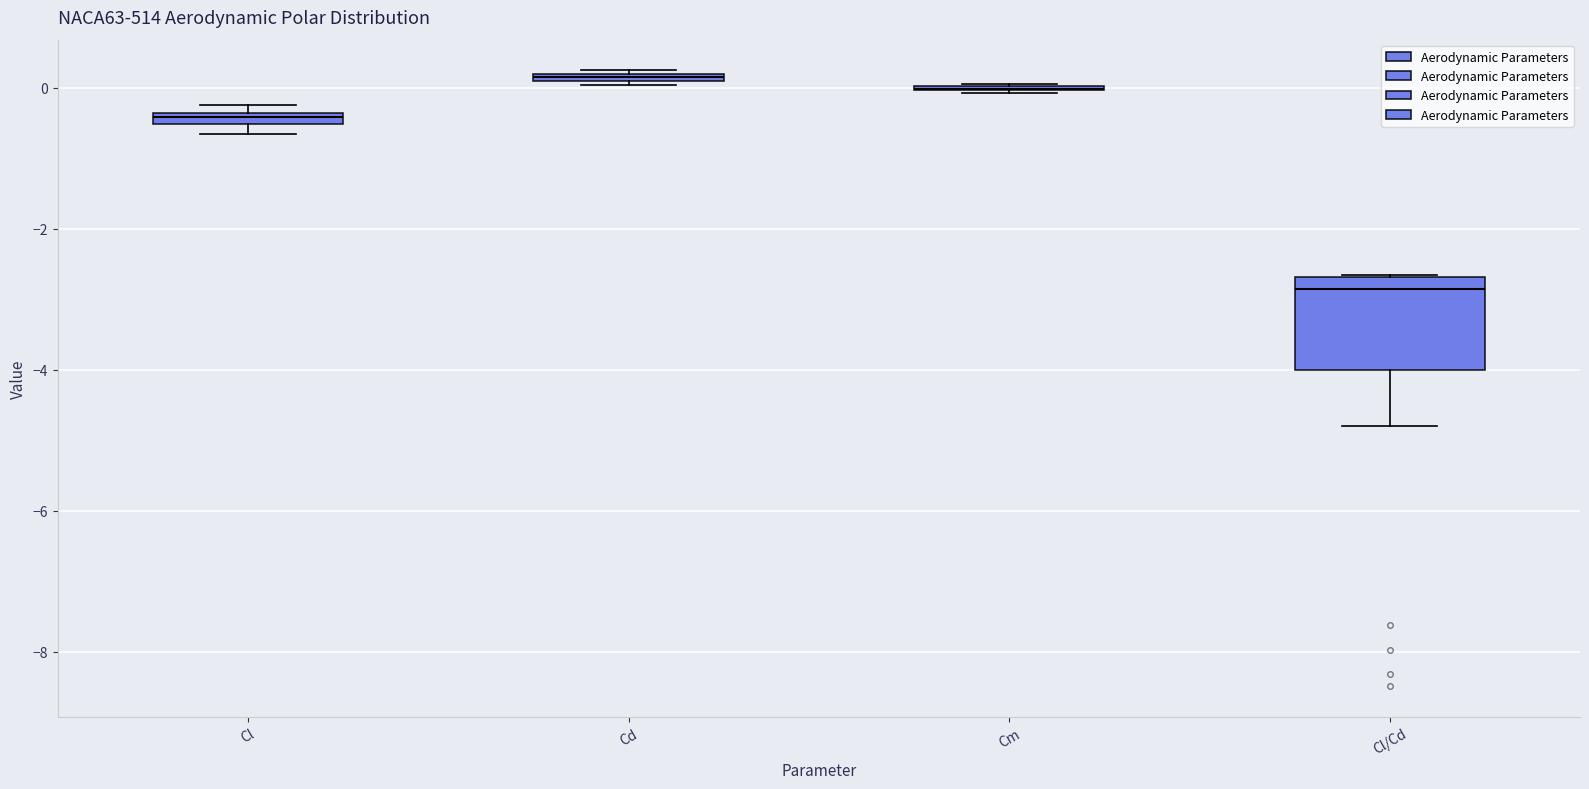

Comparing the boxes themselves (not the whiskers), which one is the tallest?

Cl/Cd